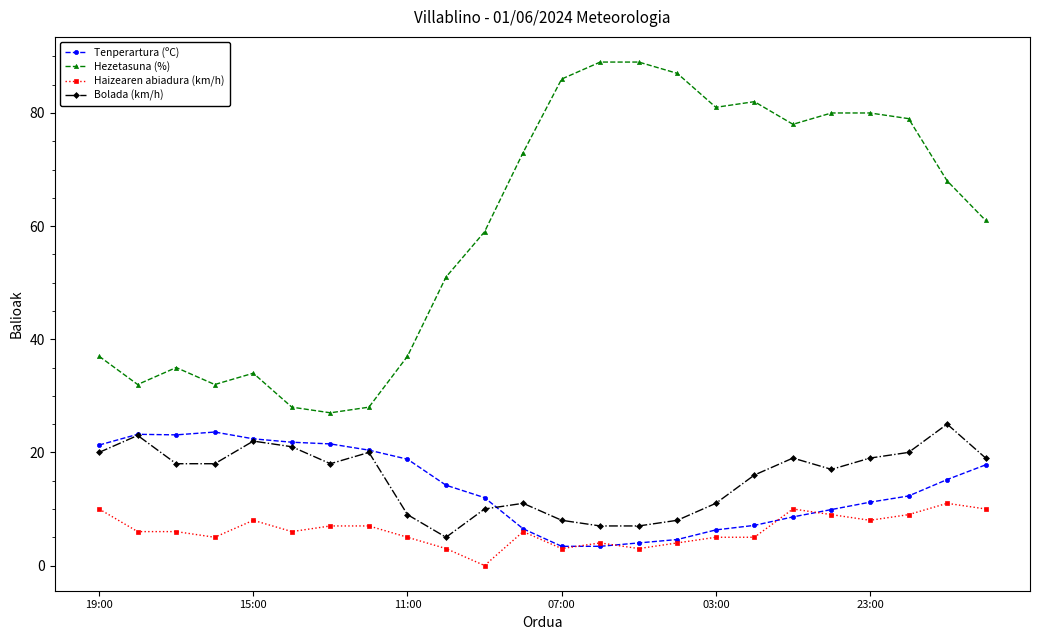

What is the difference between the maximum and second lowest values in the Tenperartura (ºC) series?

20.2